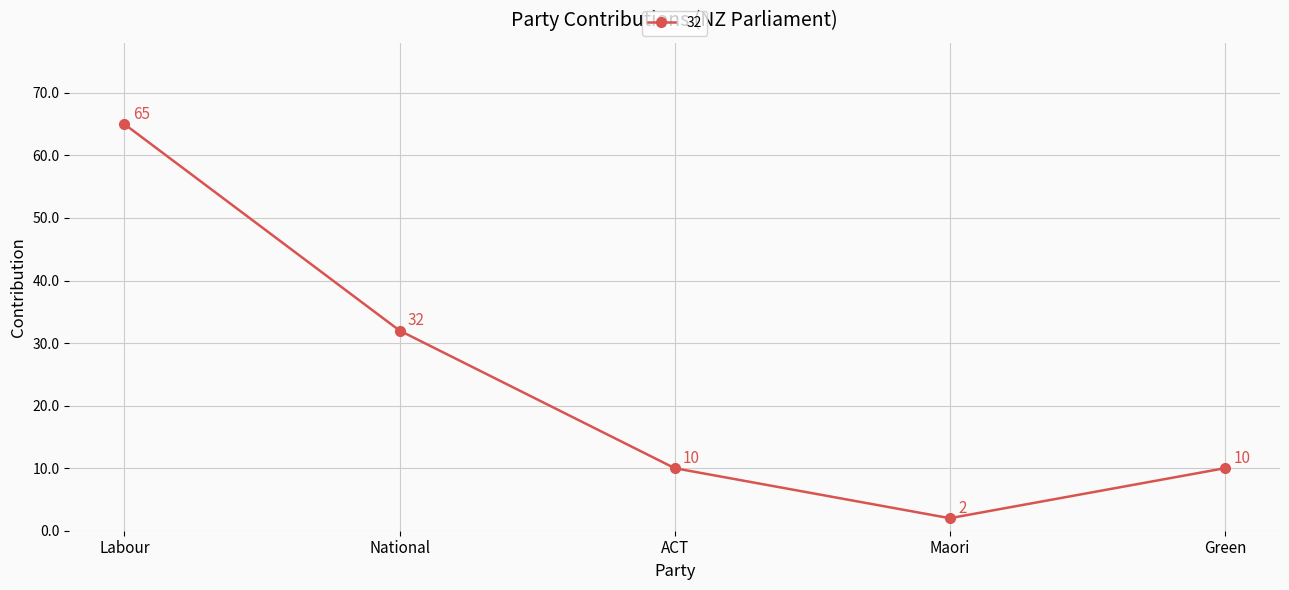

Approximately how many times larger is the value at Green compared to Maori?

5.0